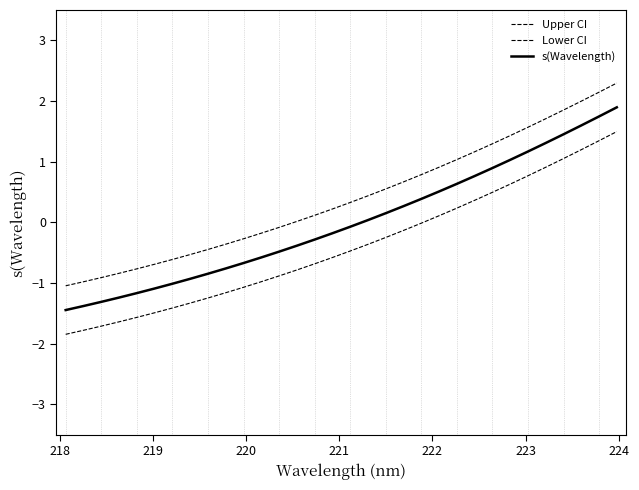

Does the chart have visible grid lines?

No